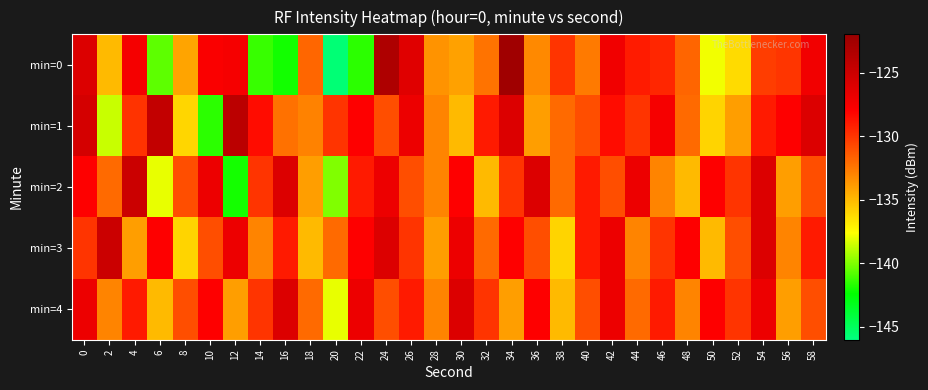

Reading right to left, list all the values displayed in this chart.

min=0: 58=-127.3	56=-130.0	54=-130.3	52=-136.3	50=-137.8	48=-131.8	46=-129.5	44=-129.0	42=-127.2	40=-132.6	38=-130.0	36=-133.2	34=-122.5	32=-132.3	30=-134.1	28=-133.6	26=-126.2	24=-123.3	22=-141.6	20=-145.7	18=-131.9	16=-142.1	14=-141.3	12=-127.5	10=-127.7	8=-134.2	6=-140.6	4=-127.5	2=-135.0	0=-126.0
min=1: 58=-126.0	56=-128.0	54=-129.0	52=-134.0	50=-136.0	48=-132.0	46=-127.5	44=-130.0	42=-128.5	40=-131.0	38=-132.0	36=-134.0	34=-126.0	32=-129.0	30=-135.0	28=-133.0	26=-127.0	24=-131.0	22=-128.0	20=-130.0	18=-132.9	16=-132.3	14=-128.5	12=-124.0	10=-141.6	8=-136.1	6=-124.5	4=-129.9	2=-138.6	0=-125.5
min=2: 58=-131.0	56=-134.0	54=-126.0	52=-130.0	50=-128.0	48=-135.0	46=-133.0	44=-127.0	42=-131.0	40=-129.0	38=-132.0	36=-126.0	34=-130.0	32=-135.0	30=-128.0	28=-133.0	26=-131.0	24=-127.0	22=-129.0	20=-140.0	18=-134.0	16=-126.0	14=-130.0	12=-142.0	10=-127.0	8=-131.0	6=-138.0	4=-125.0	2=-132.0	0=-128.0
min=3: 58=-129.0	56=-133.0	54=-126.0	52=-131.0	50=-135.0	48=-128.0	46=-130.0	44=-133.0	42=-127.0	40=-129.0	38=-136.0	36=-131.0	34=-128.0	32=-132.0	30=-127.0	28=-134.0	26=-130.0	24=-126.0	22=-128.0	20=-132.0	18=-135.0	16=-129.0	14=-133.0	12=-127.0	10=-131.0	8=-136.0	6=-128.0	4=-134.0	2=-125.0	0=-130.0
min=4: 58=-131.0	56=-134.0	54=-127.0	52=-130.0	50=-128.0	48=-133.0	46=-129.0	44=-132.0	42=-127.0	40=-131.0	38=-135.0	36=-128.0	34=-134.0	32=-130.0	30=-126.0	28=-133.0	26=-129.0	24=-131.0	22=-127.0	20=-138.0	18=-132.0	16=-126.0	14=-130.0	12=-134.0	10=-128.0	8=-131.0	6=-135.0	4=-129.0	2=-133.0	0=-127.0